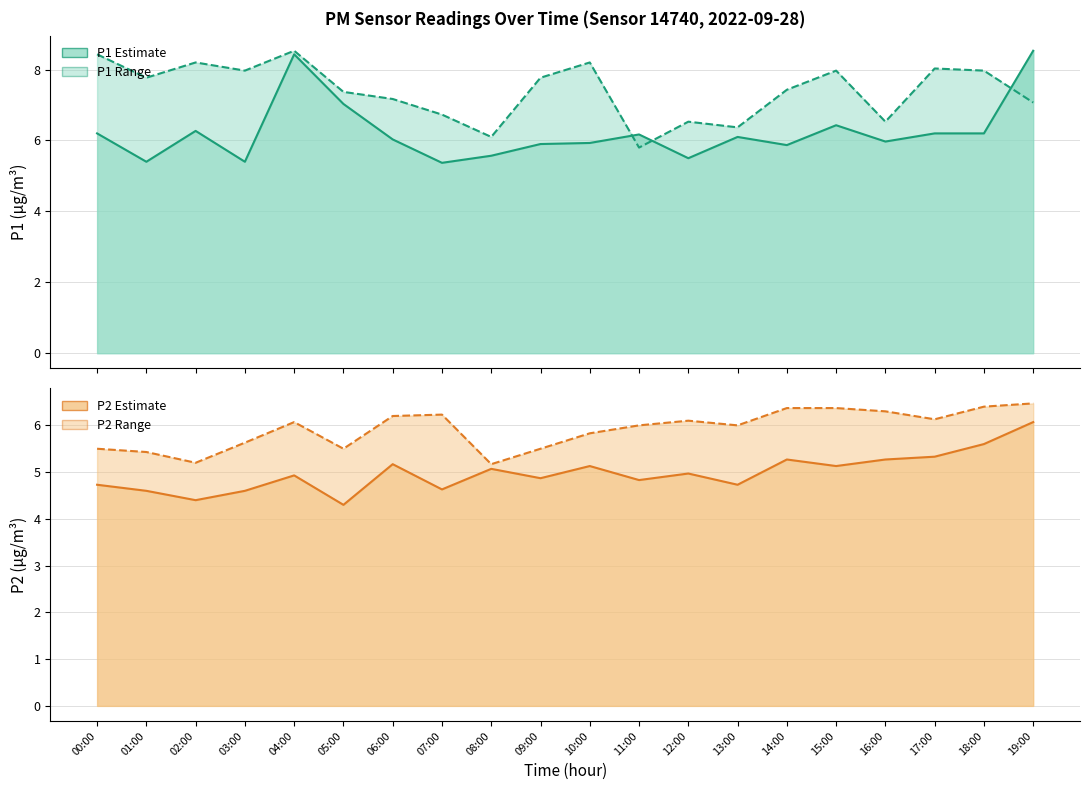

True or false: P1 (lower) and P2 (upper) cross at least once.

True